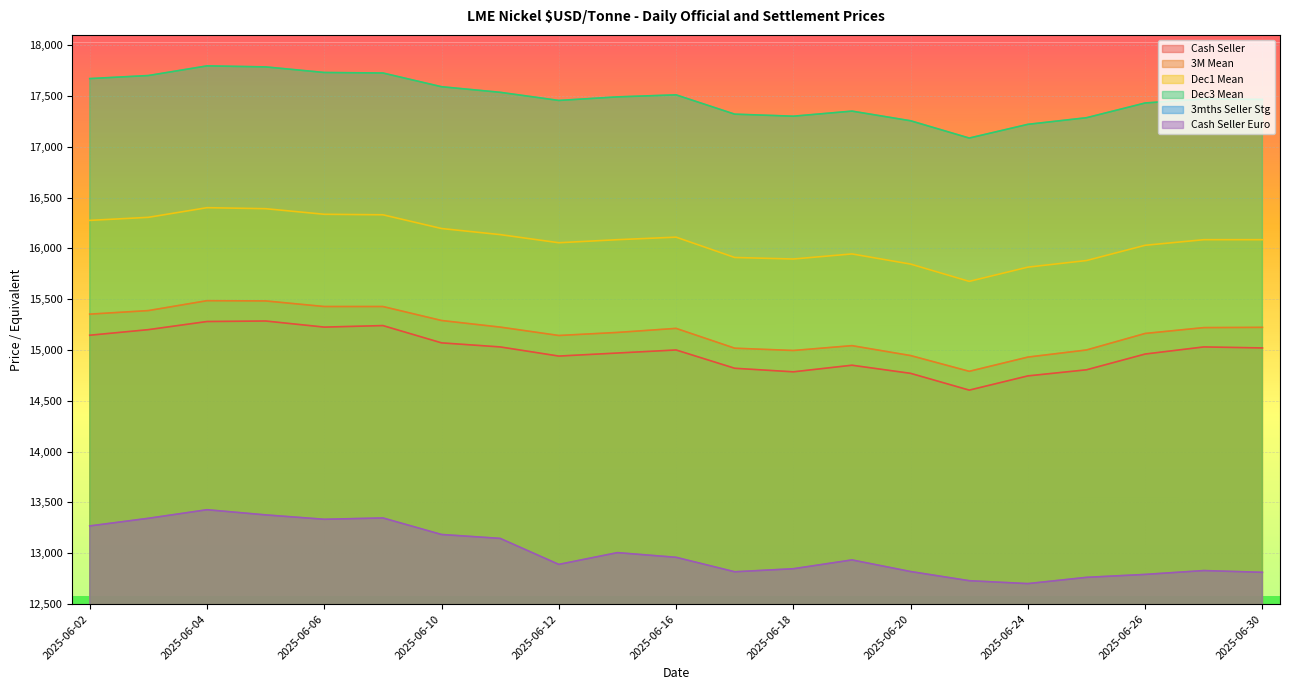

The value of Cash Seller Euro at 2025-06-12 is 5786.0. True or false?

False